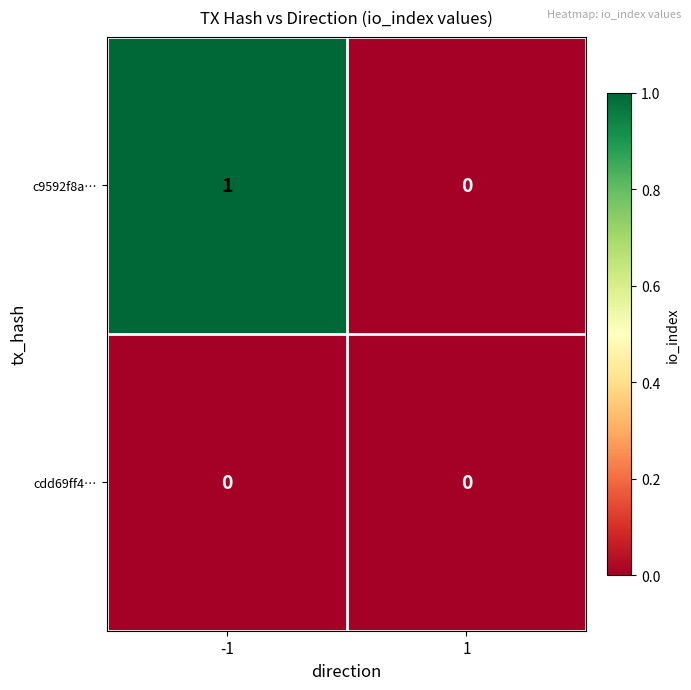

List the labels in order of c9592f8a… value, largest first.

-1, 1